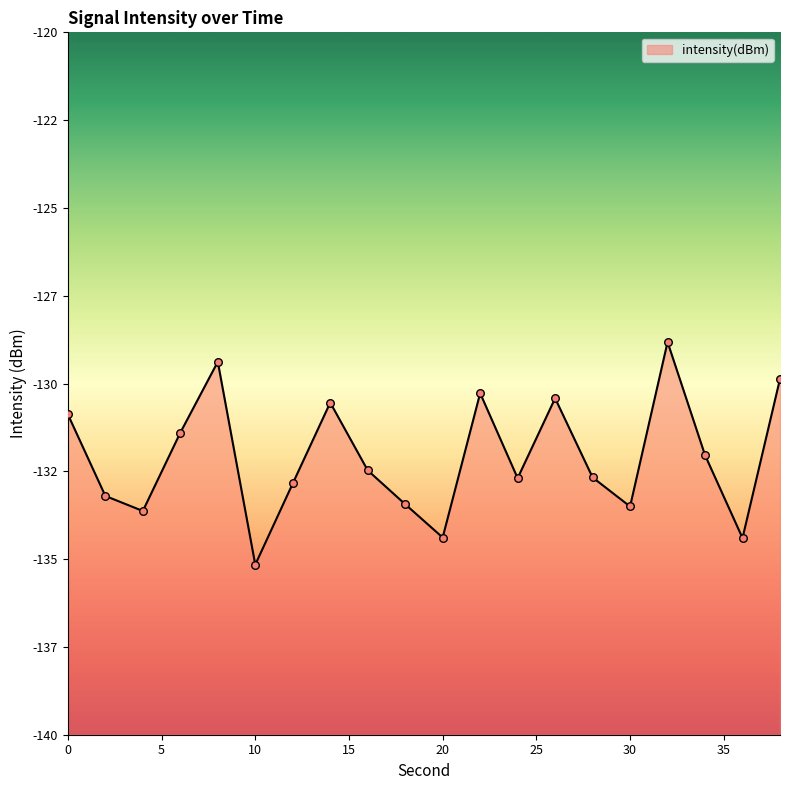

What is the change in value from 14 to 32?

+1.7